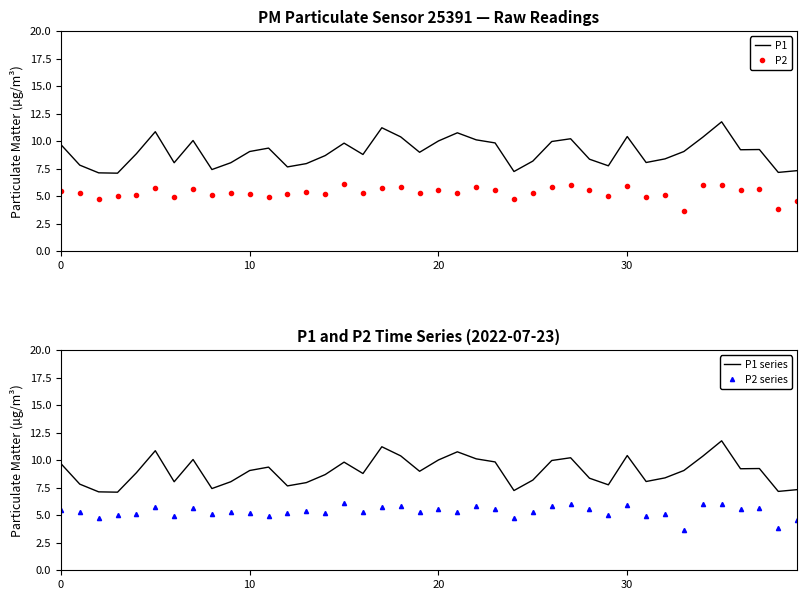

True or false: P2 series and P1 series cross at least once.

False